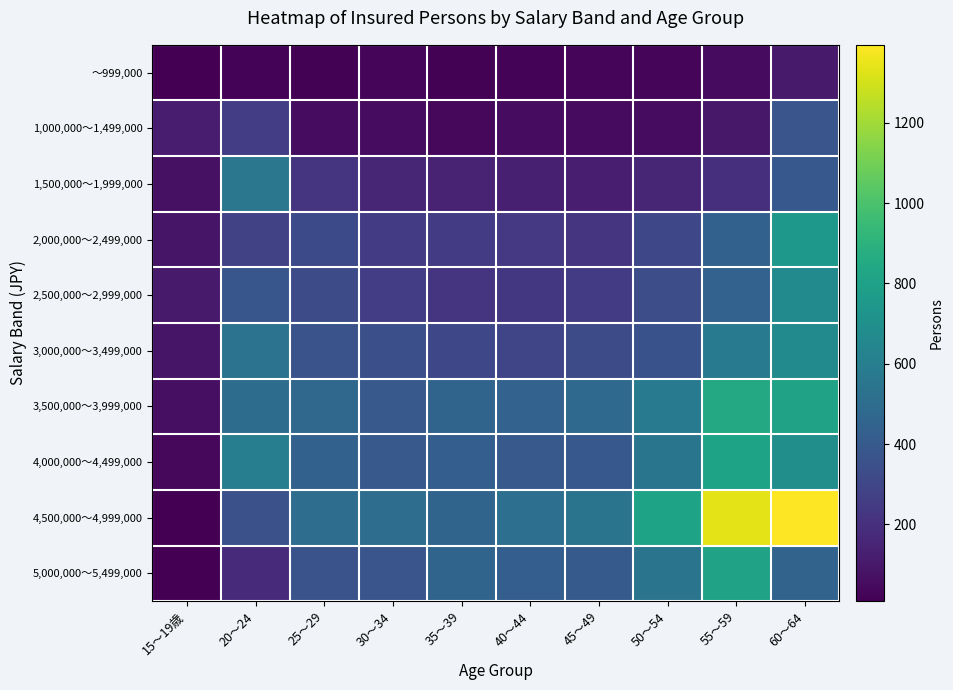

What is the total value across all series at 60～64?

6301